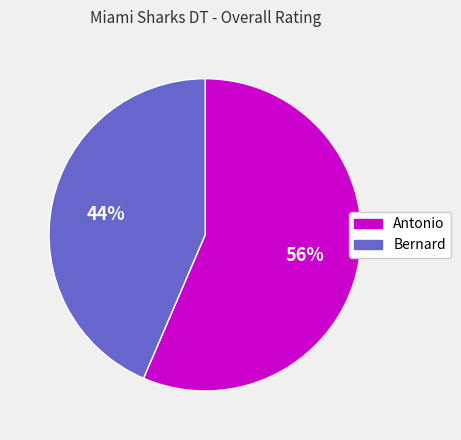

Which category accounts for the majority?

Antonio